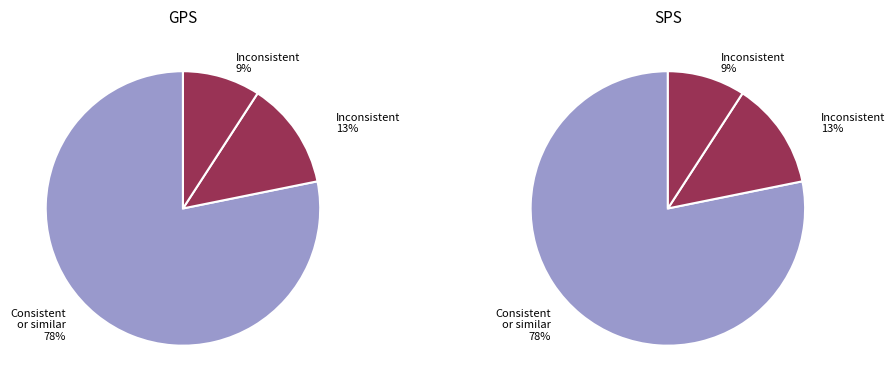

The 2023-03-22T10:09:34.823Z slice represents 2% of the pie. True or false?

False